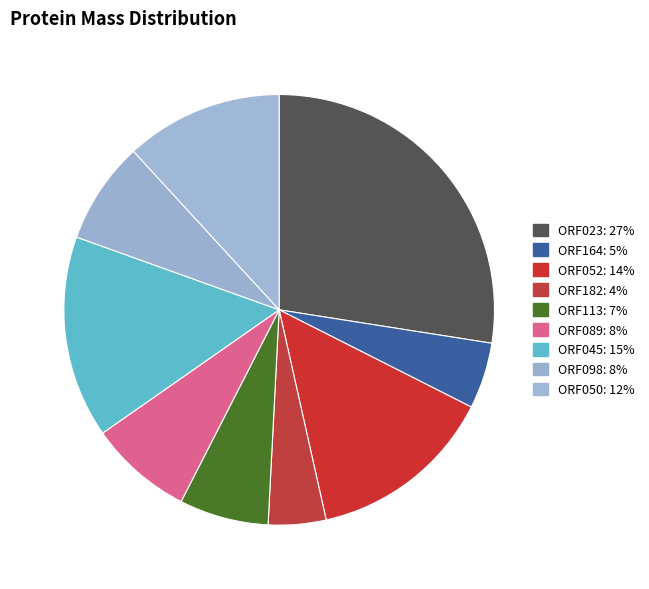

Is it true that ORF045 is 25% of the pie?

False